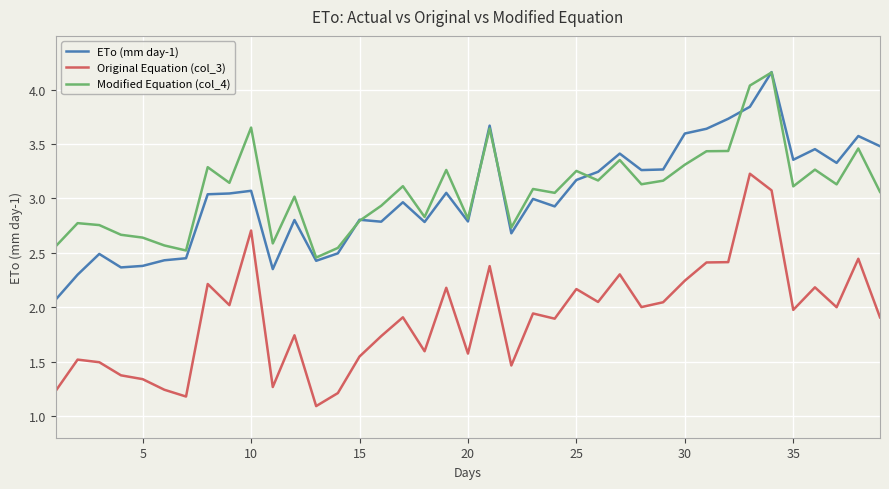

Which series has the largest total across all categories?

Modified Equation (col_4)